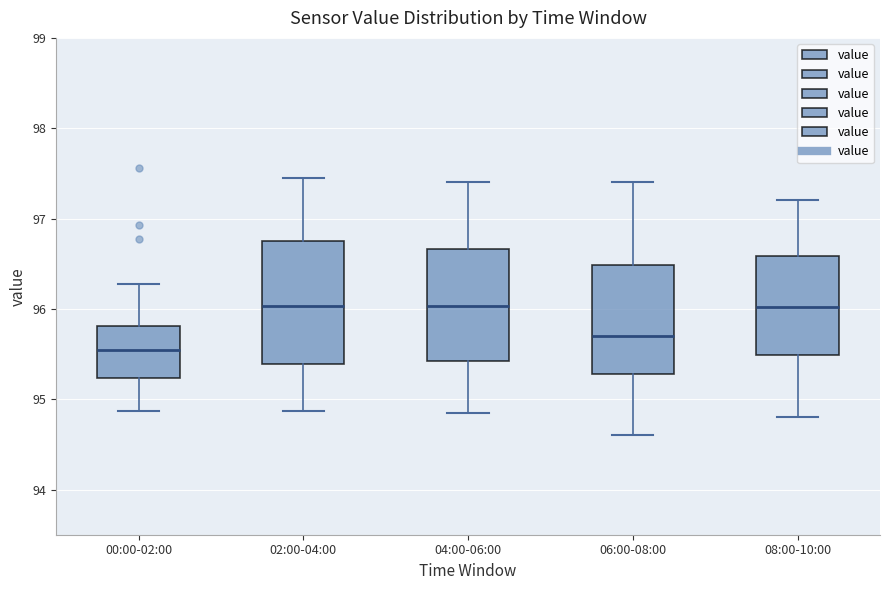

Reading left to right, transcribe this box plot: for each box, give where its median line is, the range the box spans, and where its two whiskers end, as read against the y-axis. The values are not printed on the chart, so give them approximately, as read against the axis.

00:00-02:00: median 95.5, box 95.2 to 95.8, whiskers 94.9 to 96.3
02:00-04:00: median 96.0, box 95.4 to 96.7, whiskers 94.9 to 97.5
04:00-06:00: median 96.0, box 95.4 to 96.7, whiskers 94.9 to 97.4
06:00-08:00: median 95.7, box 95.3 to 96.5, whiskers 94.6 to 97.4
08:00-10:00: median 96.0, box 95.5 to 96.6, whiskers 94.8 to 97.2